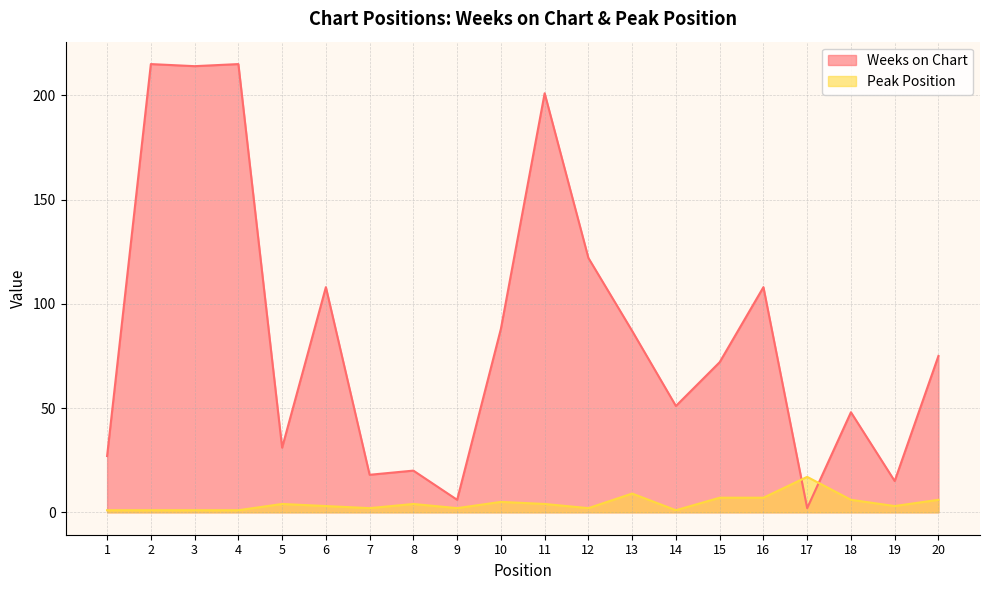

List the labels in order of Peak Position value, smallest first.

1, 2, 3, 4, 14, 7, 9, 12, 6, 19, 5, 8, 11, 10, 18, 20, 15, 16, 13, 17